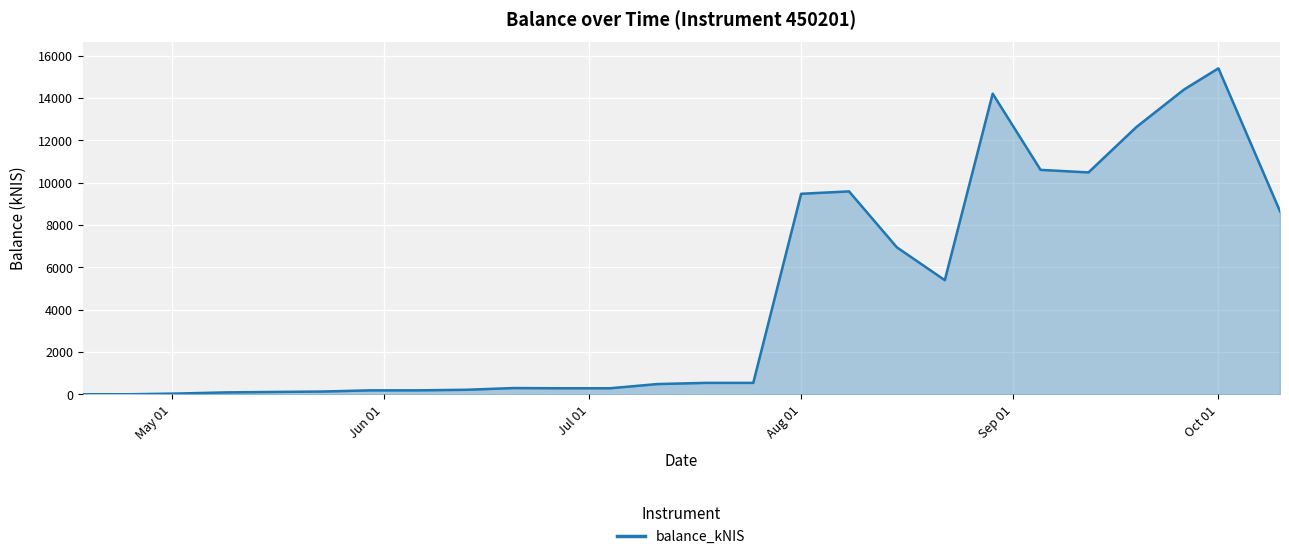

What is the difference between the maximum and minimum values?

15392.3